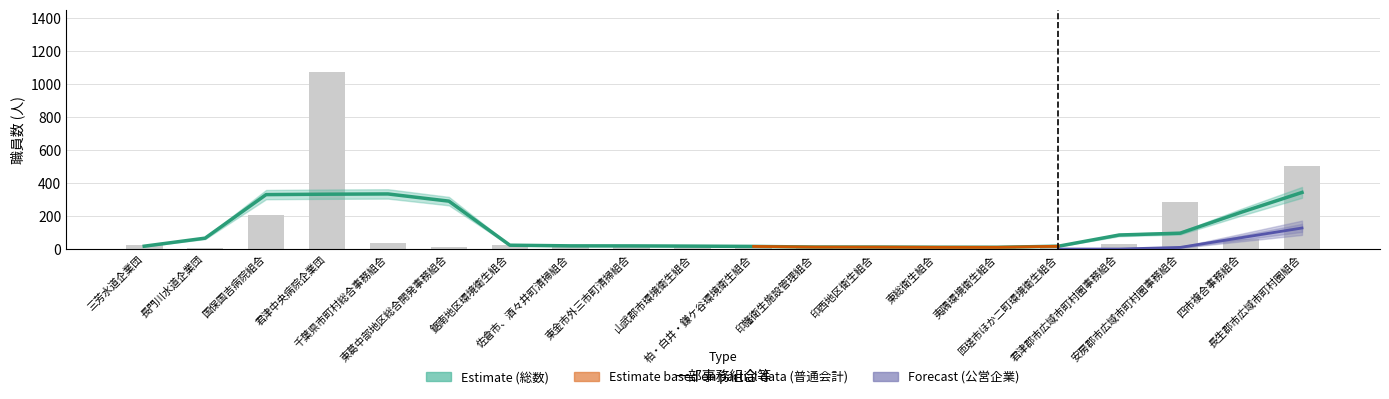

Rank the categories by ２年 公営企業 value from highest to lowest.

君津中央病院企業団, 長生郡市広域市町村圏組合, 国保国吉病院組合, 四市複合事務組合, 三芳水道企業団, 長門川水道企業団, 千葉県市町村総合事務組合, 東葛中部地区総合開発事務組合, 鋸南地区環境衛生組合, 佐倉市、酒々井町清掃組合, 東金市外三市町清掃組合, 山武郡市環境衛生組合, 柏・白井・鎌ケ谷環境衛生組合, 印旛衛生施設管理組合, 印西地区衛生組合, 東総衛生組合, 夷隅環境衛生組合, 匝瑳市ほか二町環境衛生組合, 君津郡市広域市町村圏事務組合, 安房郡市広域市町村圏事務組合